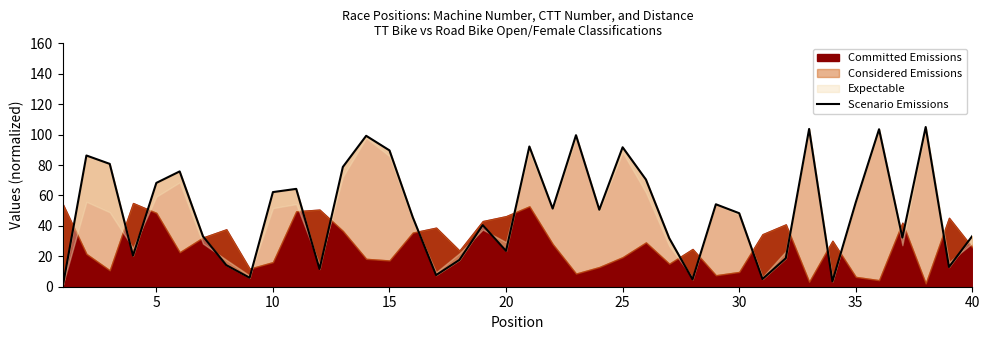

Does the chart have visible grid lines?

No